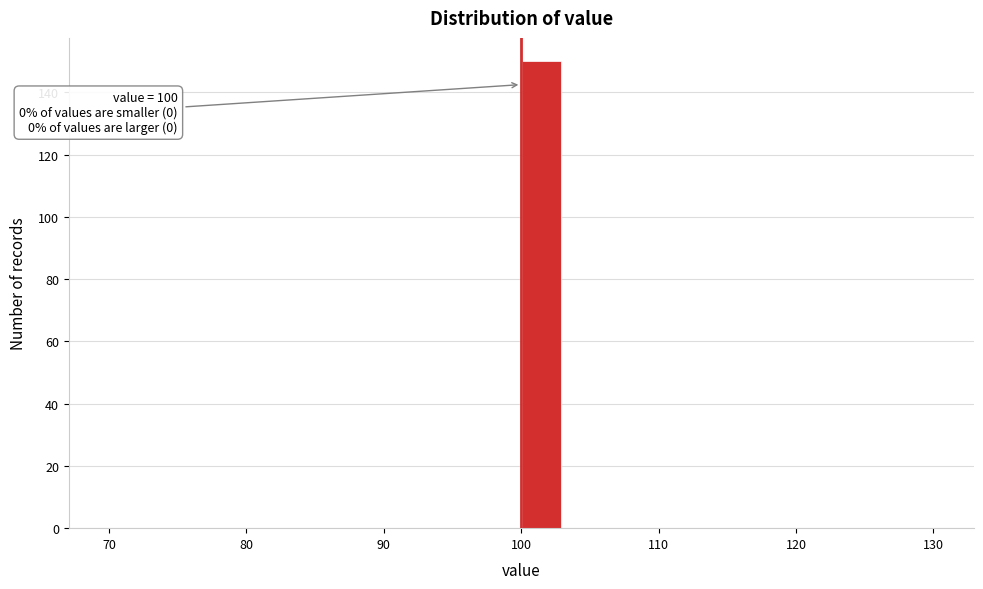

Read against the x-axis, roughly where is the centre of the tallest bar?

102